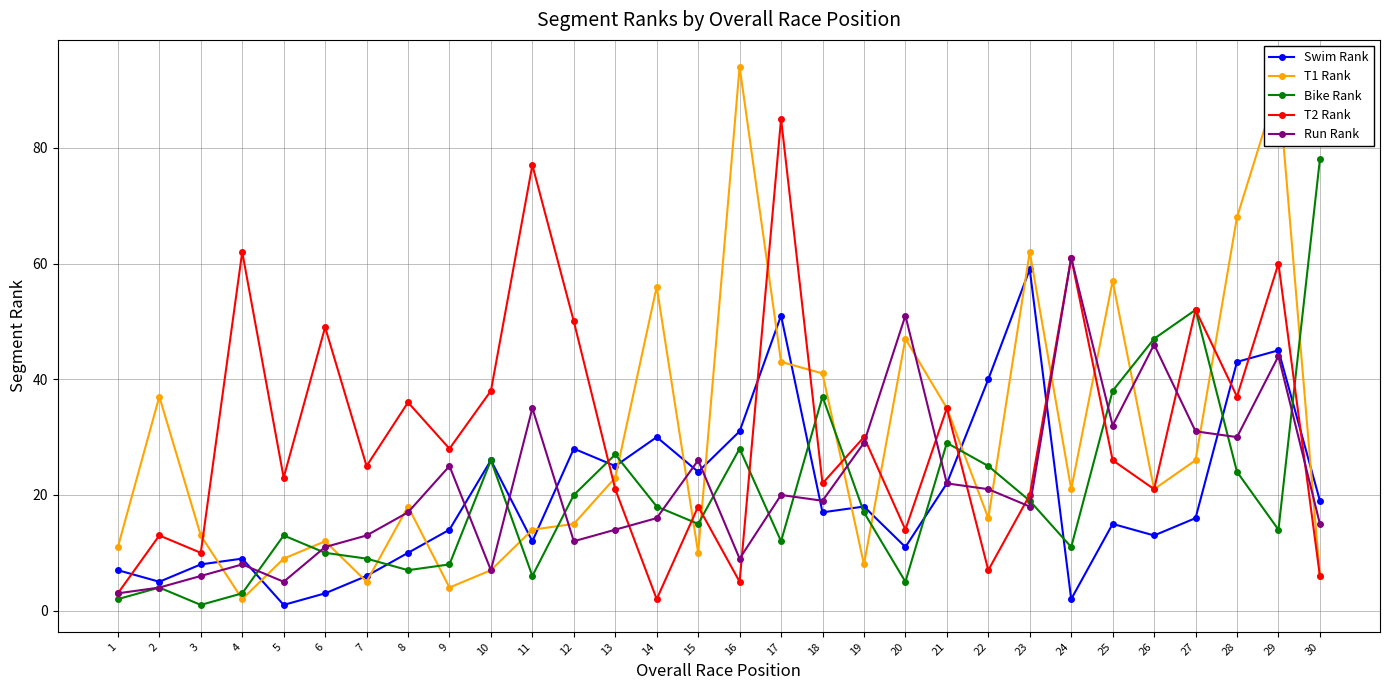

True or false: T2 Rank has a value of 50 at 12.

True